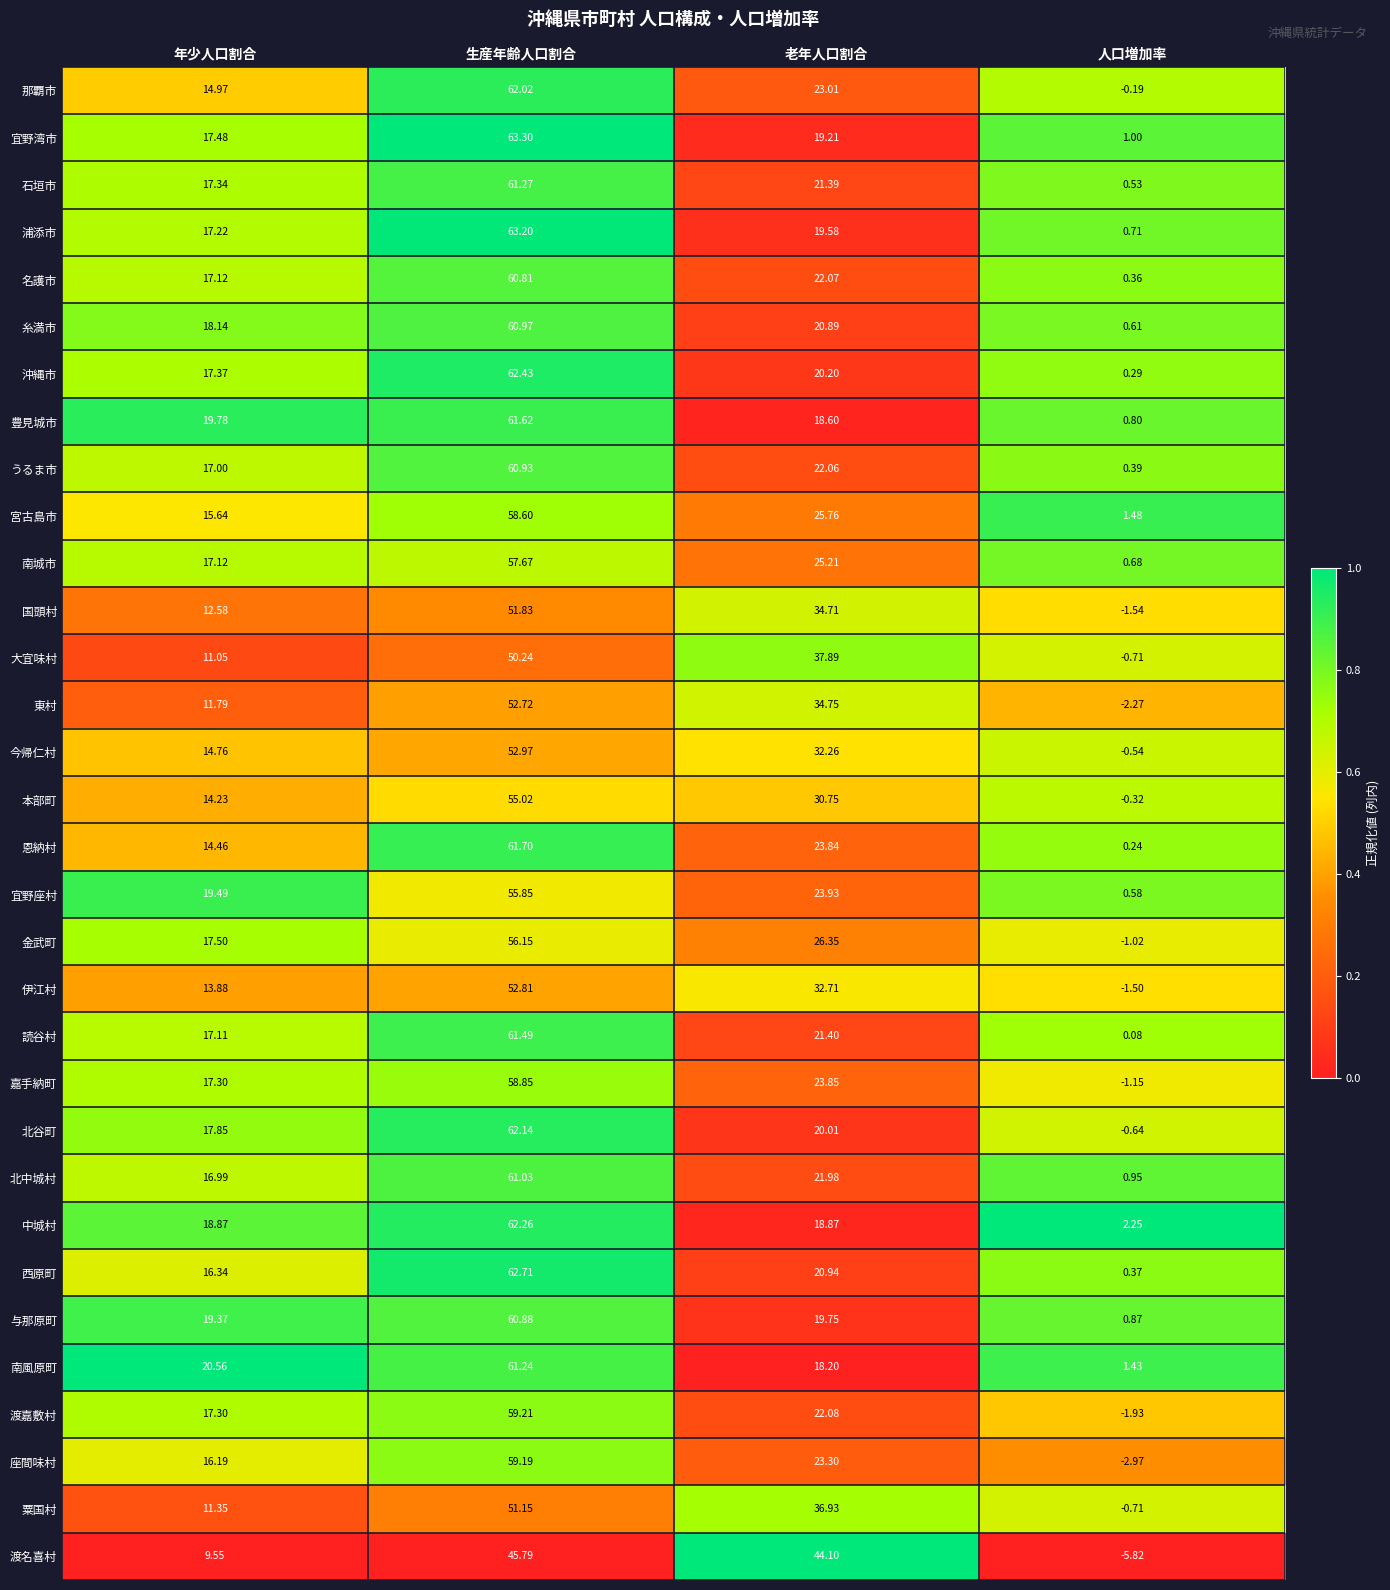

At 生産年齢人口割合, list the series in order from largest to smallest.

宜野湾市, 浦添市, 西原町, 沖縄市, 中城村, 北谷町, 那覇市, 恩納村, 豊見城市, 読谷村, 石垣市, 南風原町, 北中城村, 糸満市, うるま市, 与那原町, 名護市, 渡嘉敷村, 座間味村, 嘉手納町, 宮古島市, 南城市, 金武町, 宜野座村, 本部町, 今帰仁村, 伊江村, 東村, 国頭村, 粟国村, 大宜味村, 渡名喜村